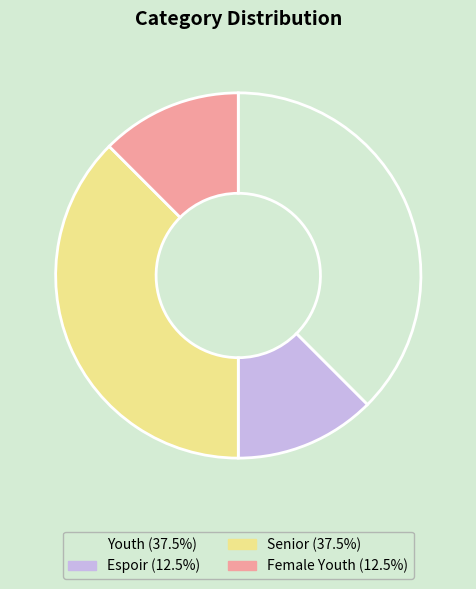

Does Female Youth represent more than half of the total?

No